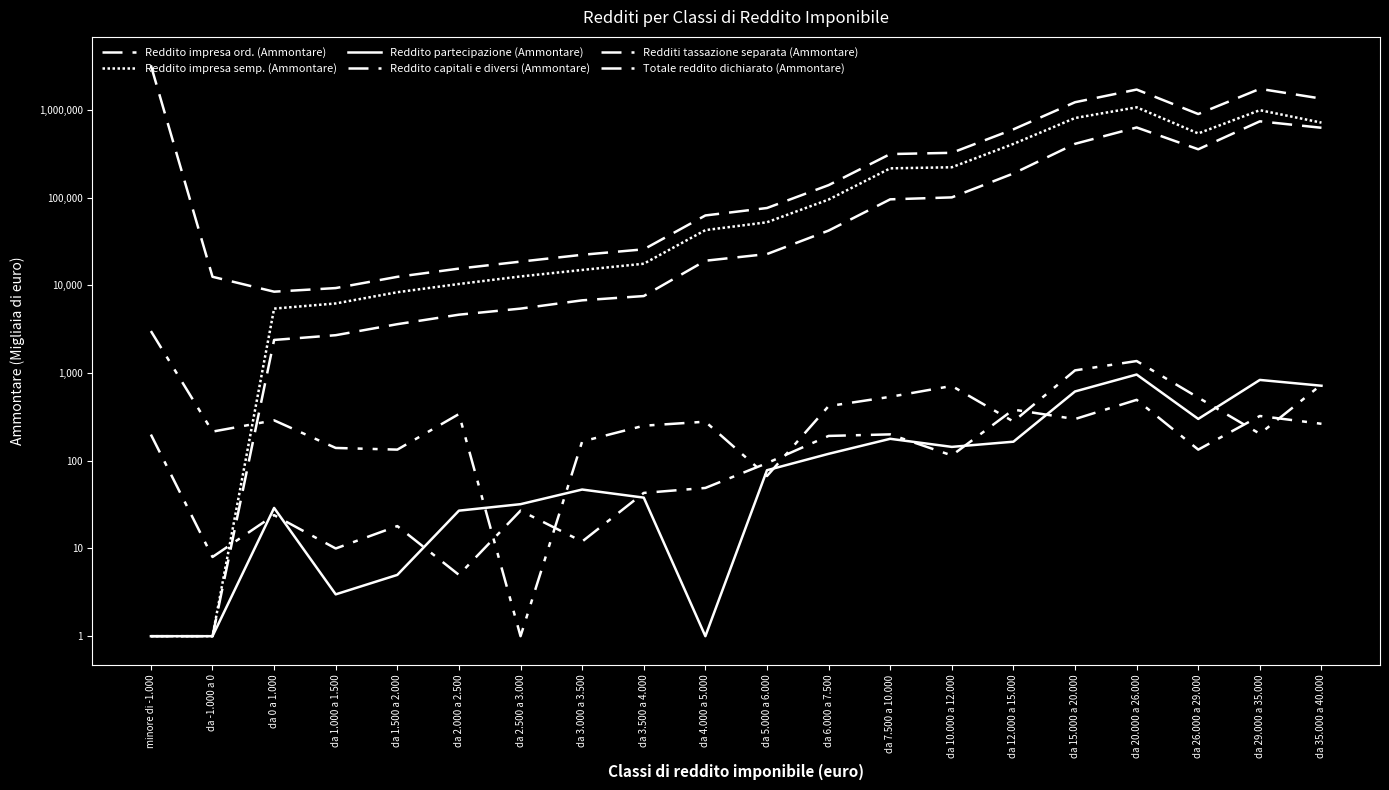

Rank the series at da 2.000 a 2.500 from lowest to highest value.

Reddito capitali e diversi (Ammontare), Reddito partecipazione (Ammontare), Redditi tassazione separata (Ammontare), Reddito impresa ord. (Ammontare), Reddito impresa semp. (Ammontare), Totale reddito dichiarato (Ammontare)